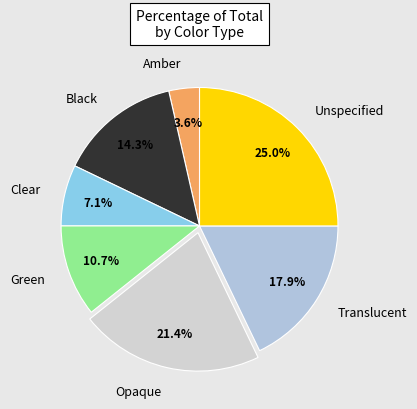

Which category has the smallest portion of the pie?

Amber